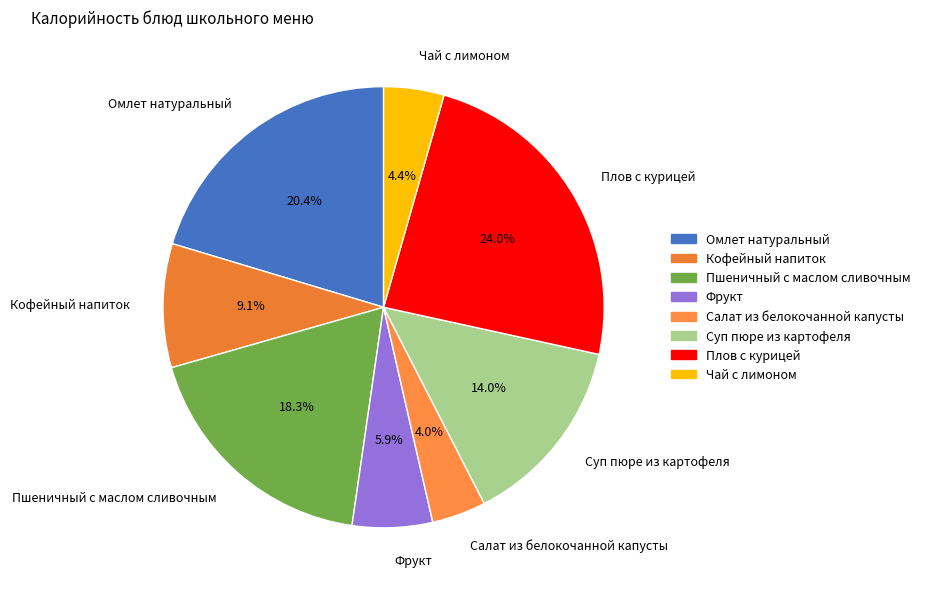

Which slice is the largest?

Плов с курицей